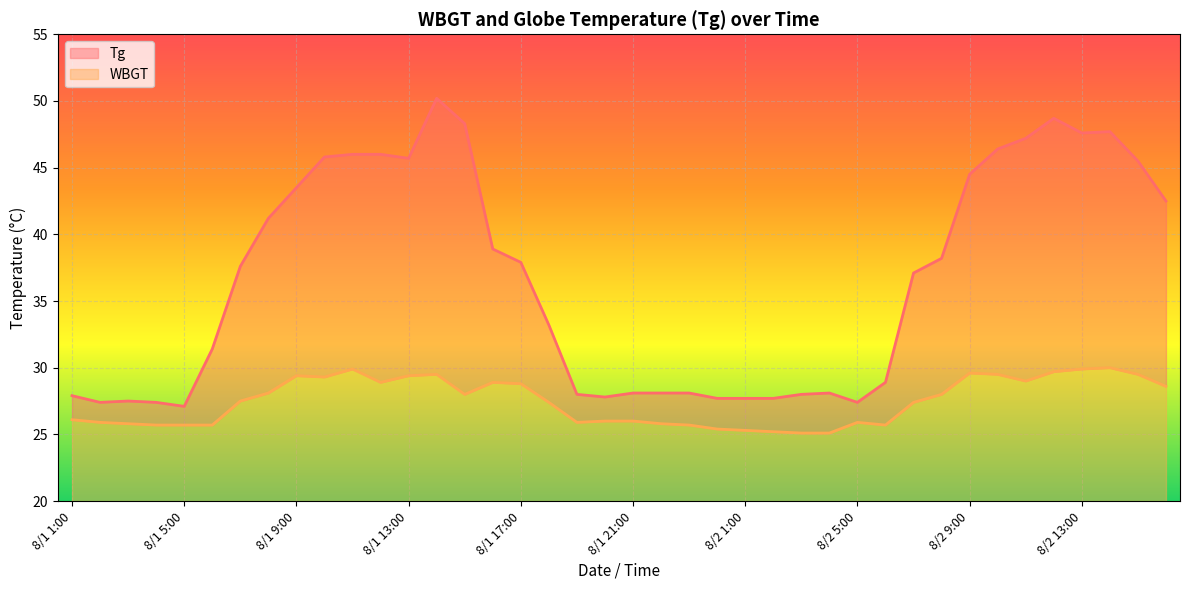

What is the difference between the maximum and minimum values in the Tg series?

23.1